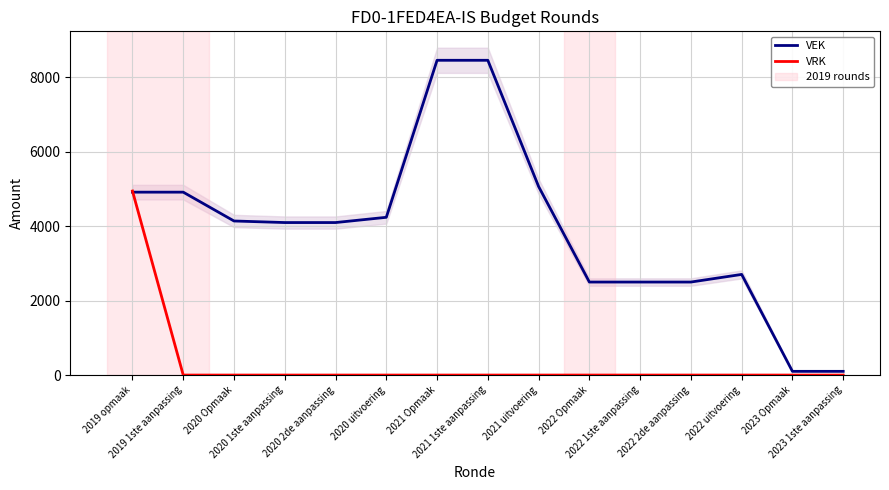

How many positive values does the VRK series have?

1